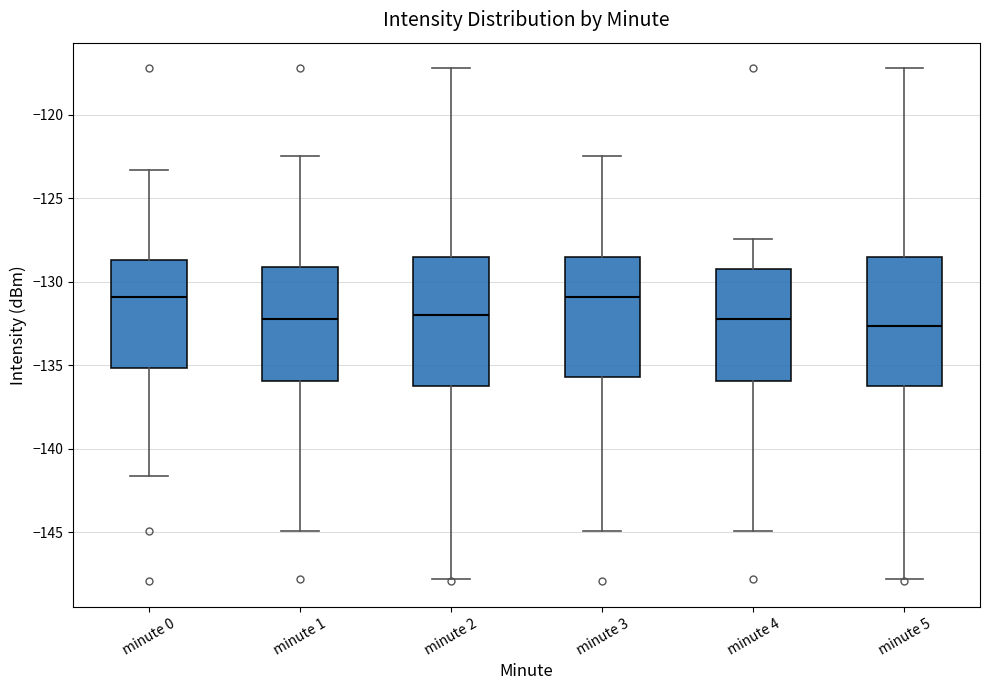

Where does the median line of the box for minute 2 sit on the y-axis? The values are not printed on the chart, so give them approximately, as read against the axis.

-132.0